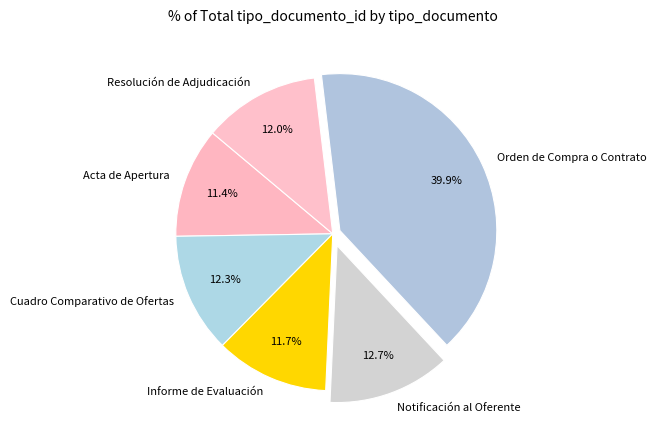

What percentage is NOT represented by Orden de Compra o Contrato?

60.1%